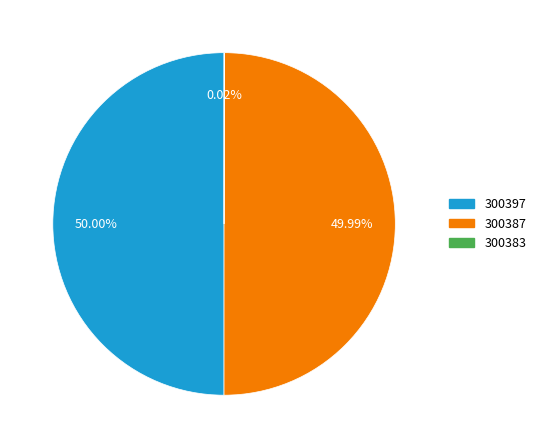

Do 300397 and 300387 together represent more than half of the pie?

Yes